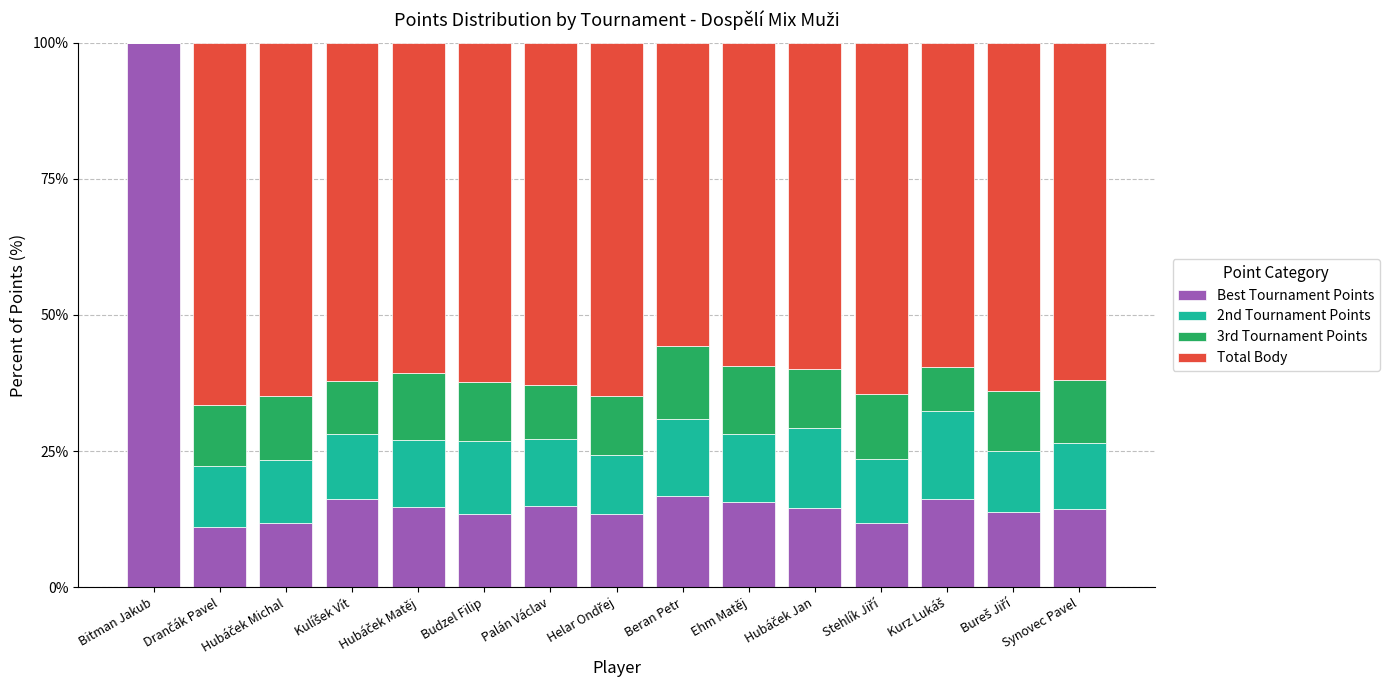

What is the highest value of the Best Tournament Points series?

100.0